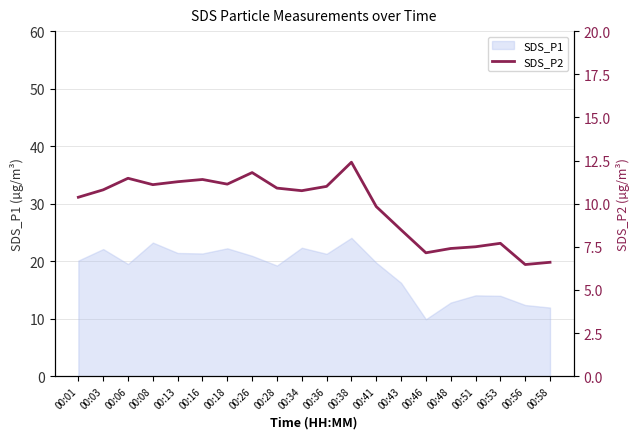

What is the change in value from 00:34 to 00:43?

-2.3